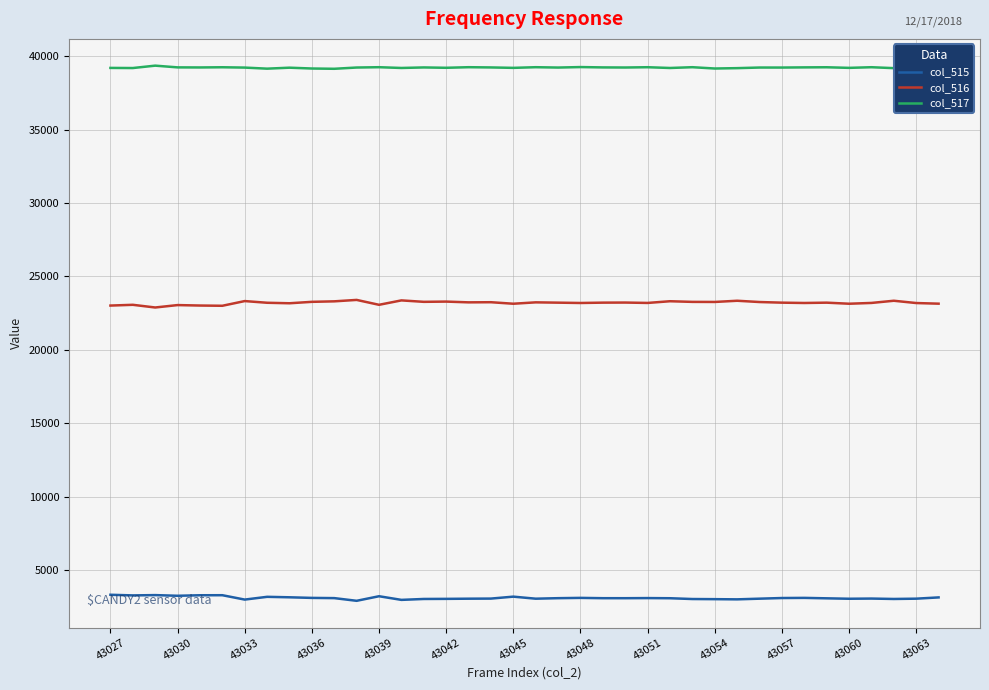

Rank the series by their average value, from highest to lowest.

col_517, col_516, col_515